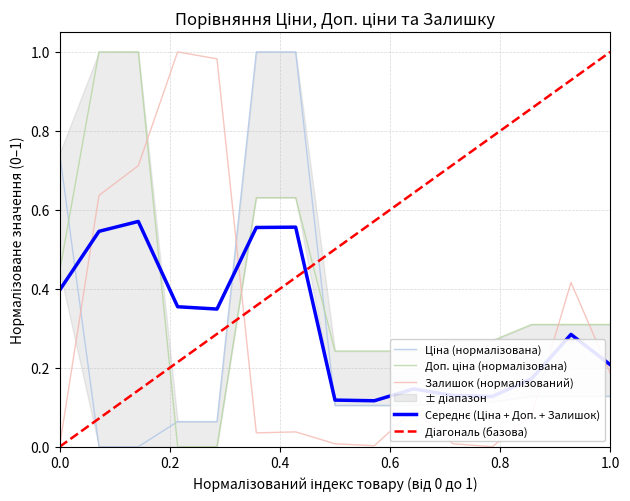

What is the maximum value for Залишок?

1.0